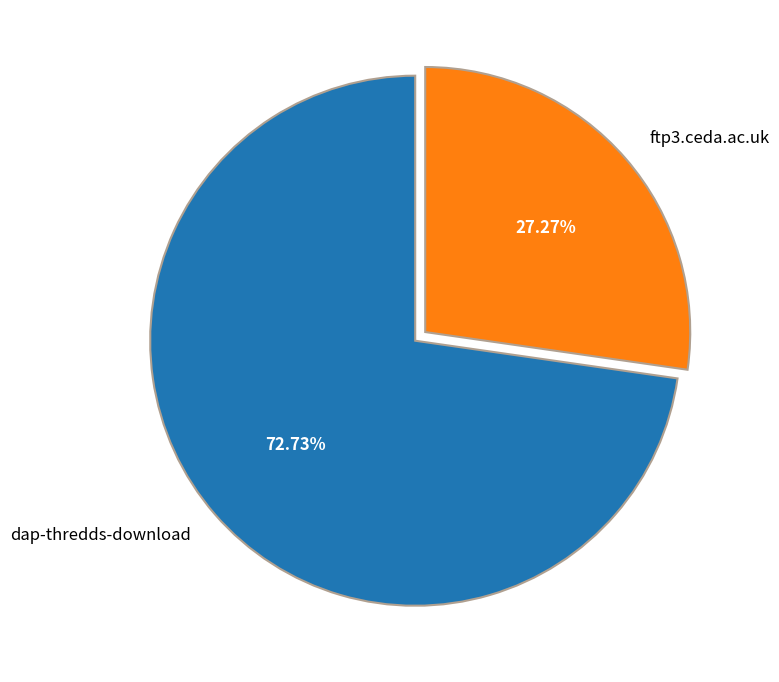

To the nearest percent, what portion does dap-thredds-download represent?

73%